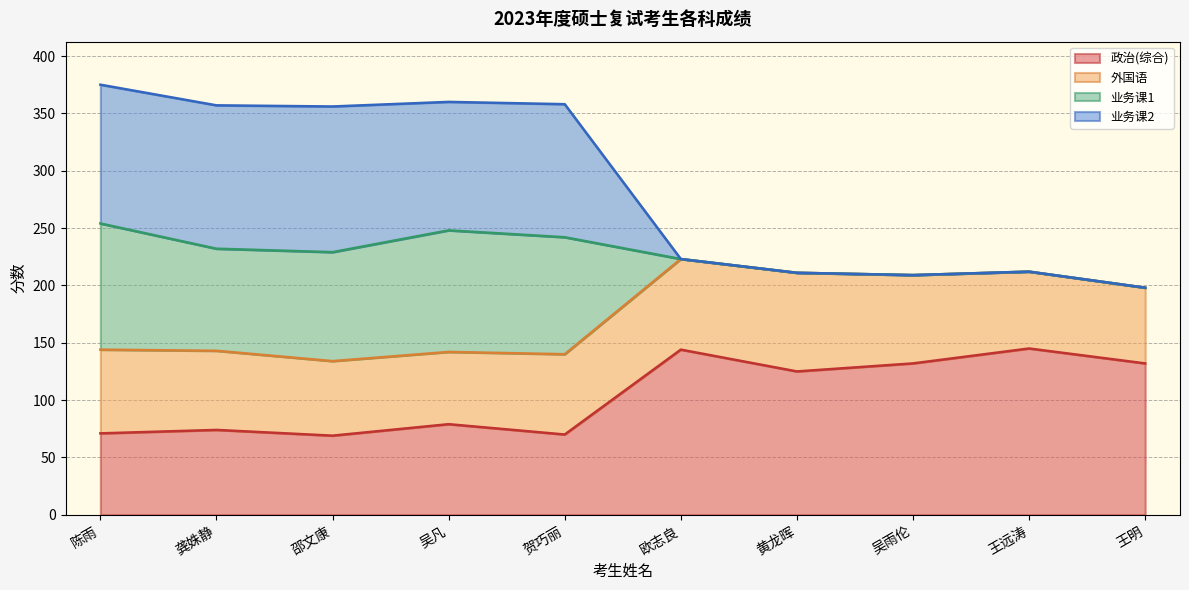

Between 欧志良 and 王远涛, which is larger?

王远涛